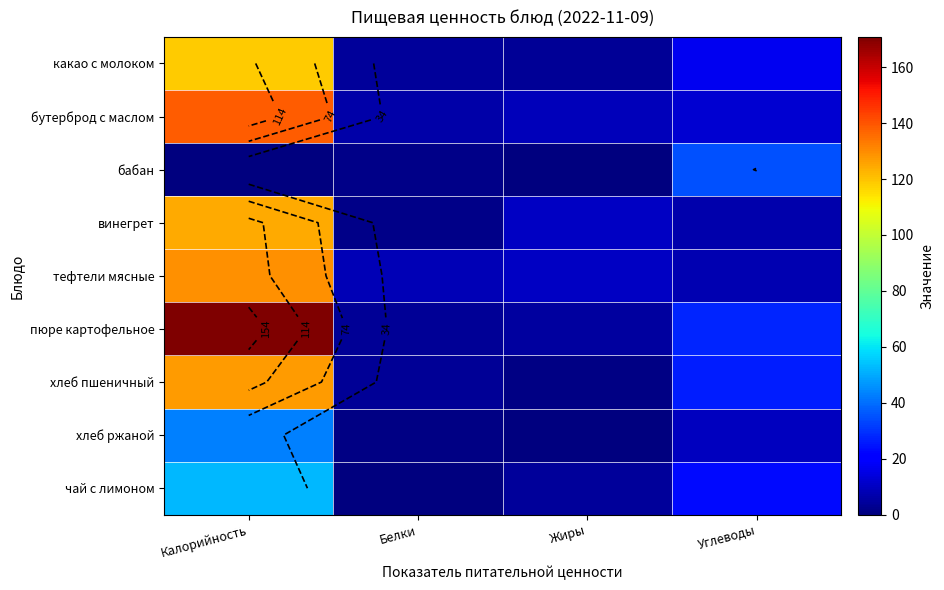

What is the difference between the пюре картофельное values at Калорийность and Белки?

167.4